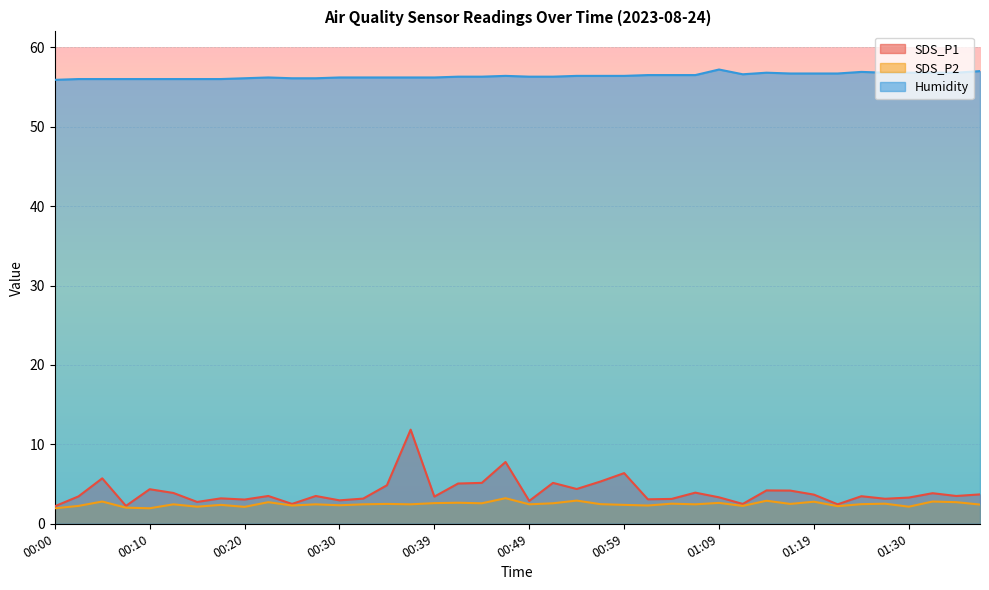

Which category has the highest value in the SDS_P2 series?

00:47